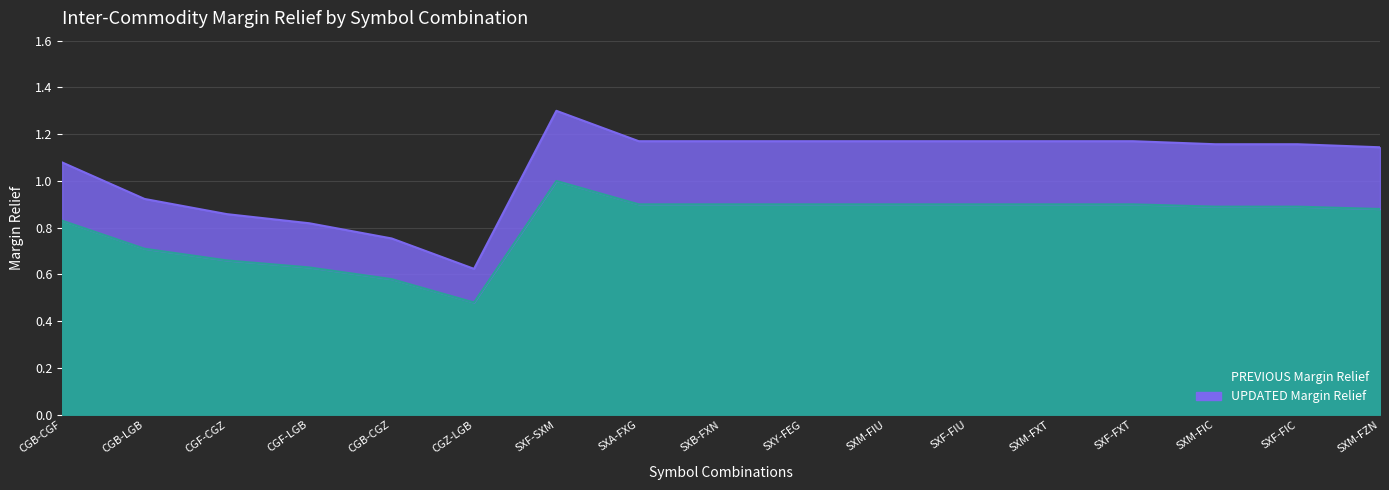

At which category is the sum across all series the highest?

SXF-SXM